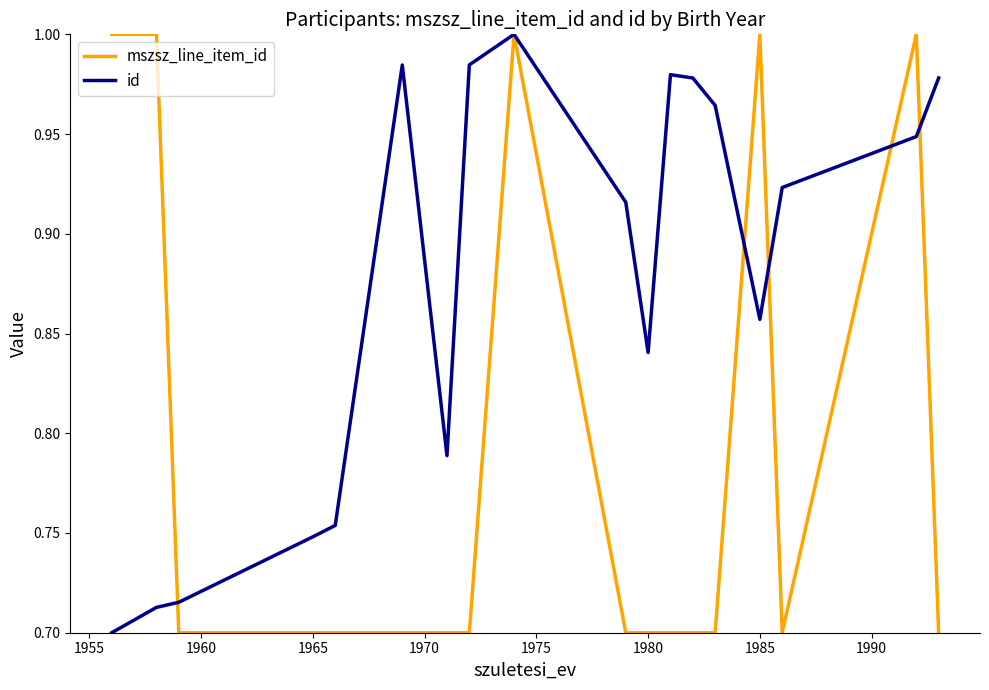

Which series has the largest total across all categories?

id